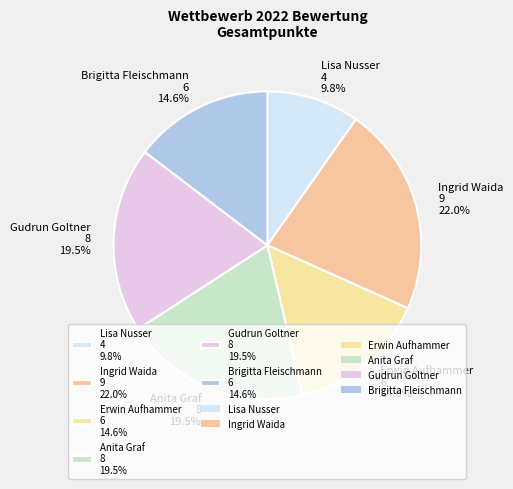

Do Erwin Aufhammer 6 14.6% and Brigitta Fleischmann 6 14.6% together represent more than half of the pie?

No